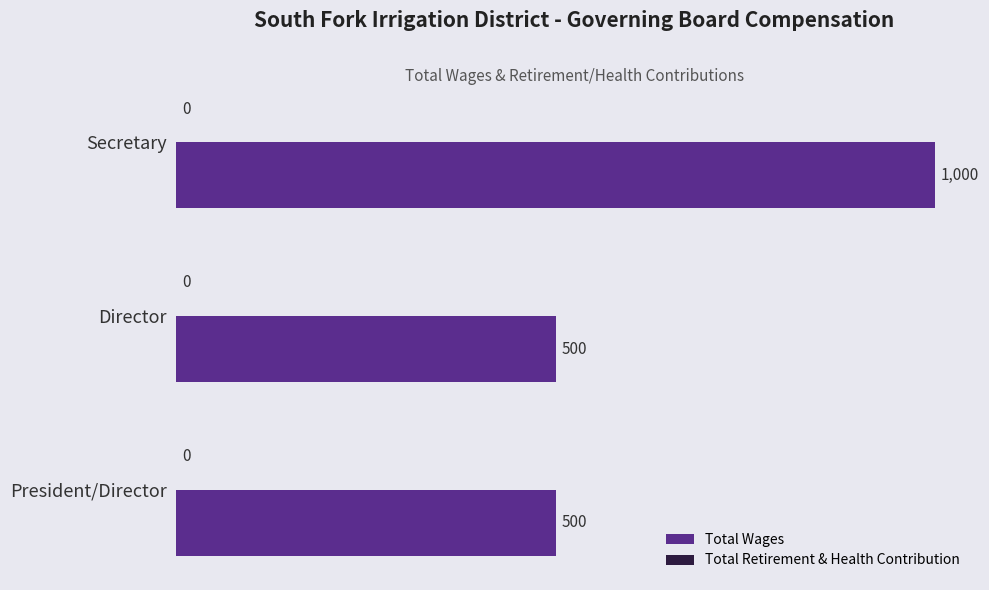

What value does the data have at Secretary, to the nearest 100?

1000